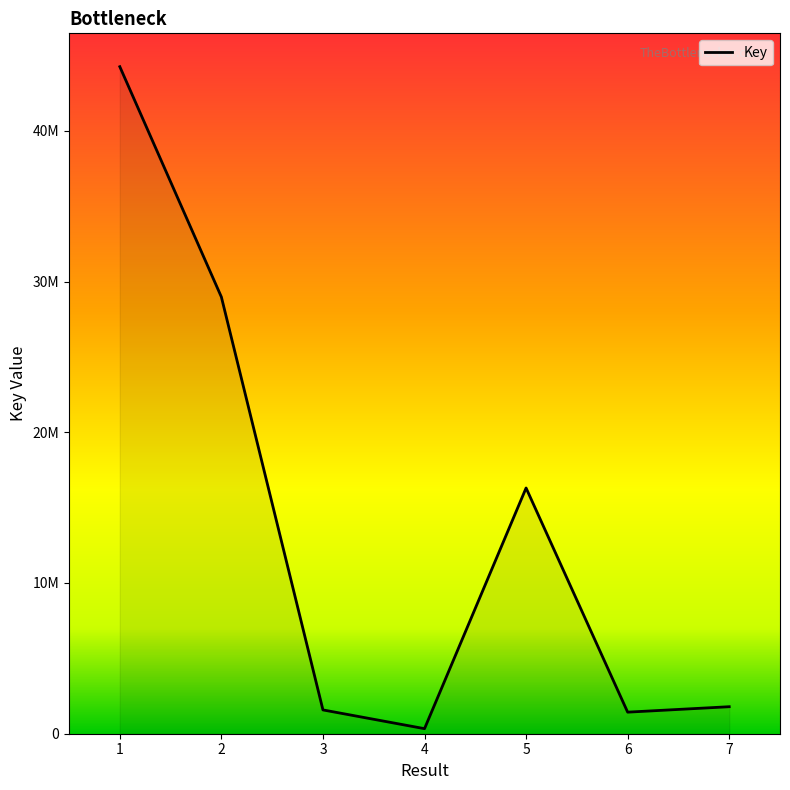

Which category has the lowest value across all series?

4